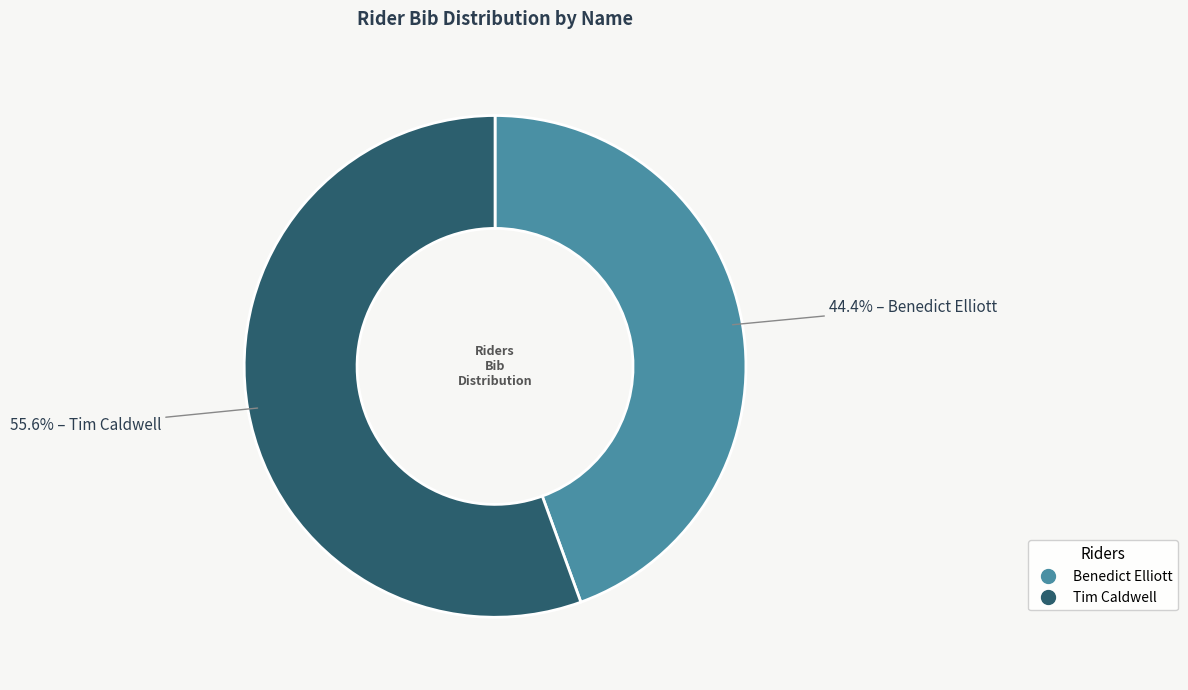

Which slice is the smallest?

Benedict Elliott